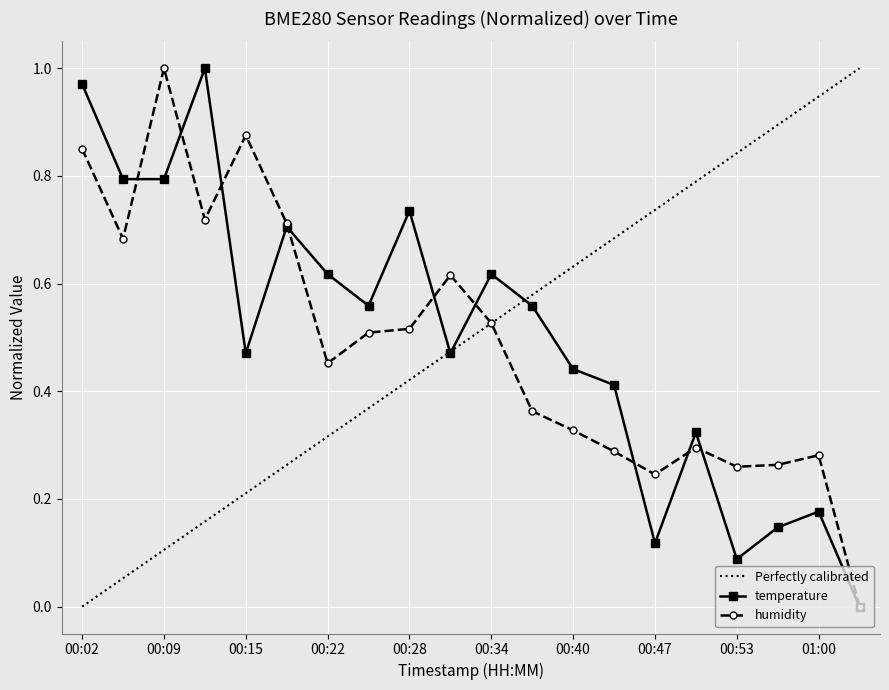

Reading right to left, list all the values displayed in this chart.

temperature: 0.0	0.2	0.1	0.1	0.3	0.1	0.4	0.4	0.6	0.6	0.5	0.7	0.6	0.6	0.7	0.5	1.0	0.8	0.8	1.0
humidity: 0.0	0.3	0.3	0.3	0.3	0.2	0.3	0.3	0.4	0.5	0.6	0.5	0.5	0.5	0.7	0.9	0.7	1.0	0.7	0.9